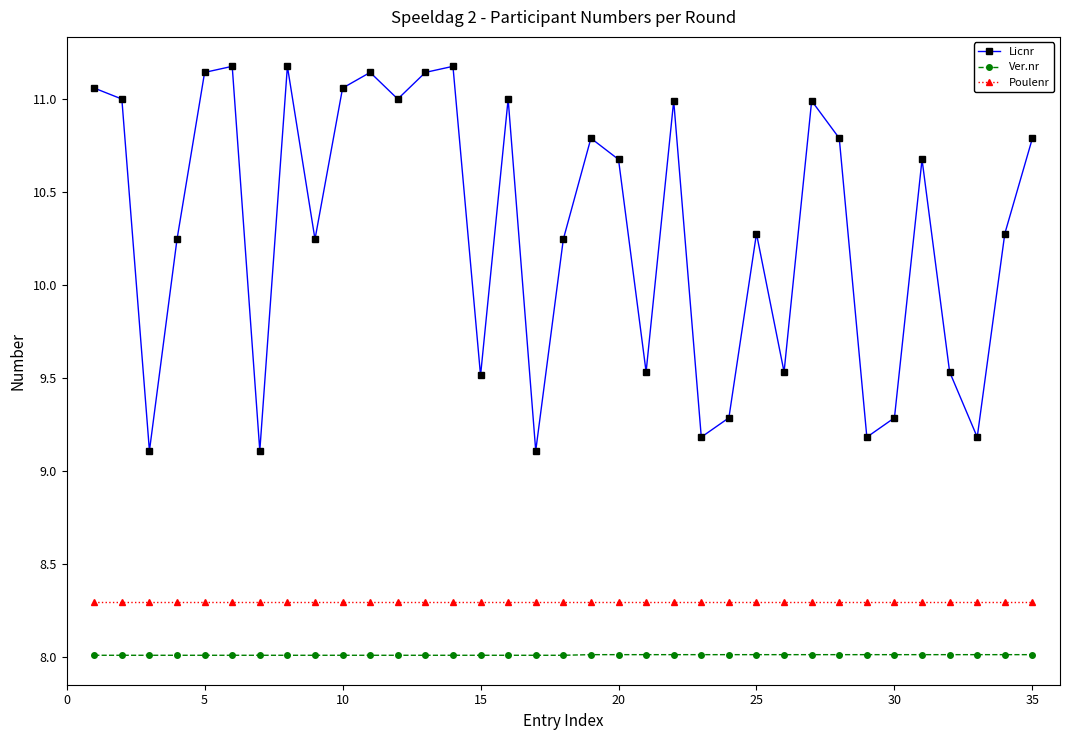

In Licnr, how many points are lower than both neighbors (excluding endpoints)?

11